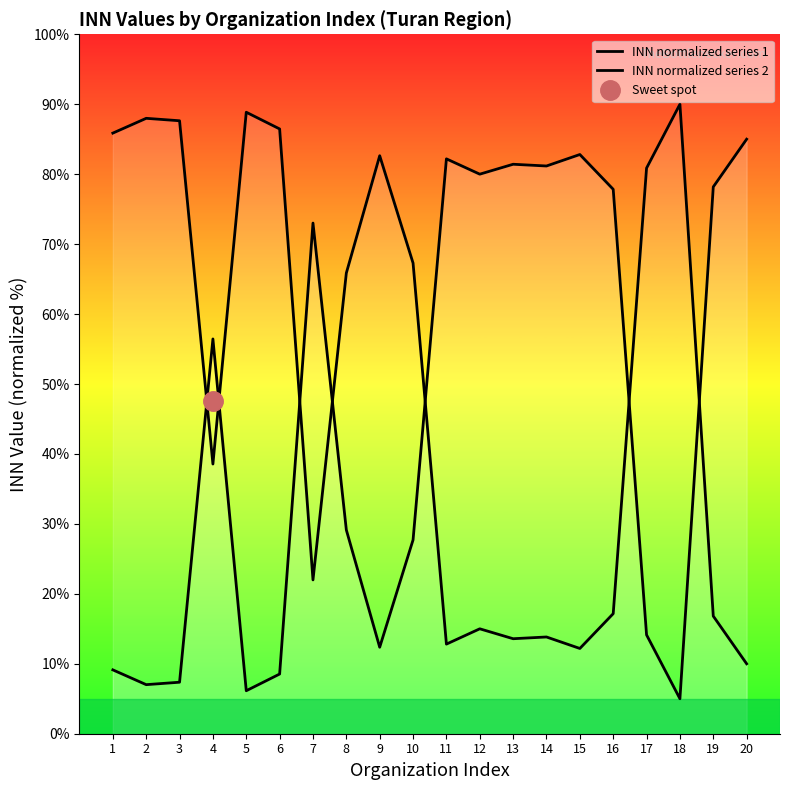

What value does the INN normalized series 1 series have at 7?

73.0